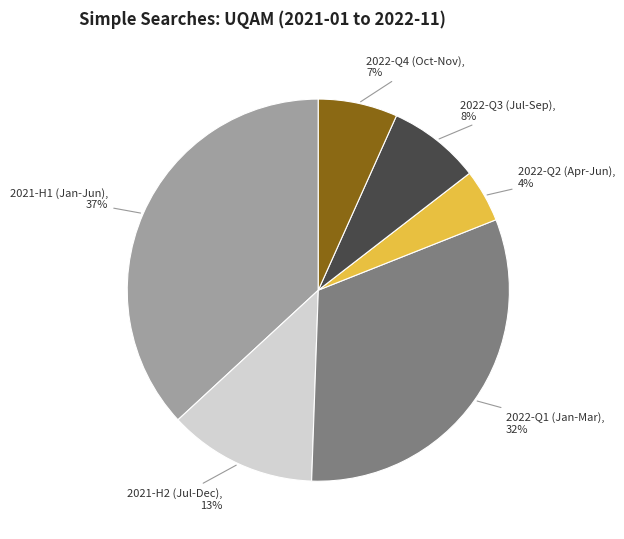

Is there a majority slice in this chart?

No